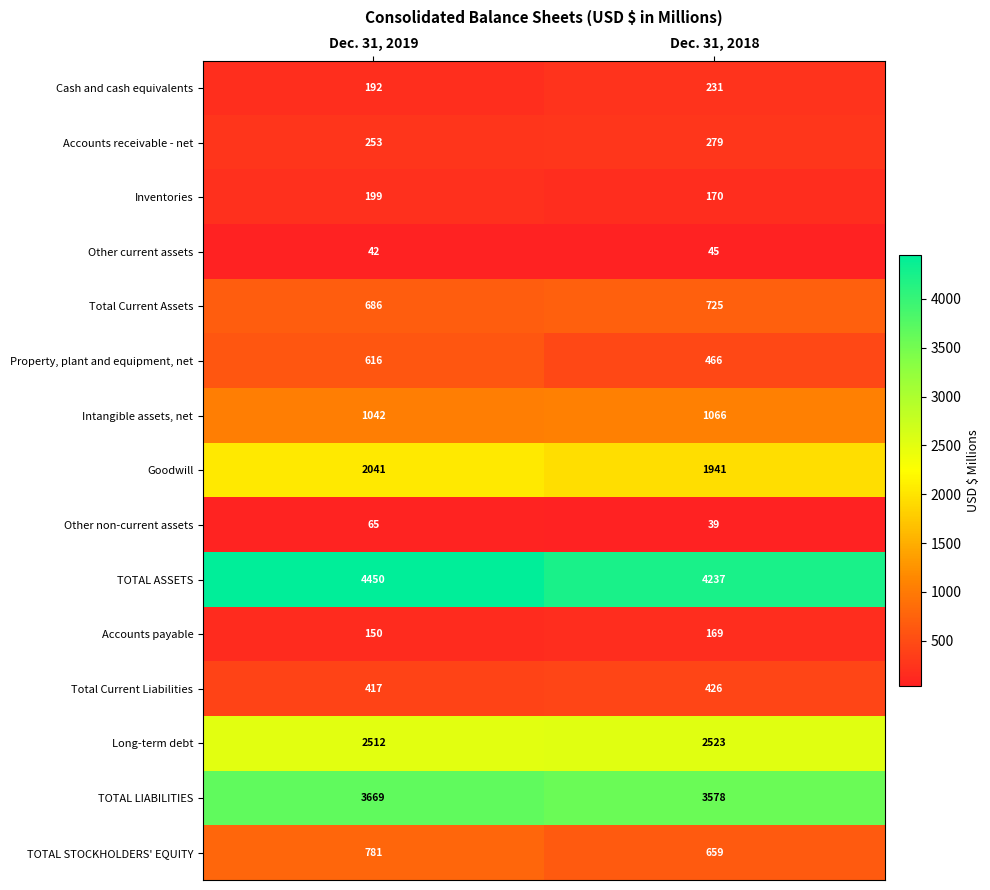

True or false: Goodwill has a value of 1128 at Dec. 31, 2018.

False